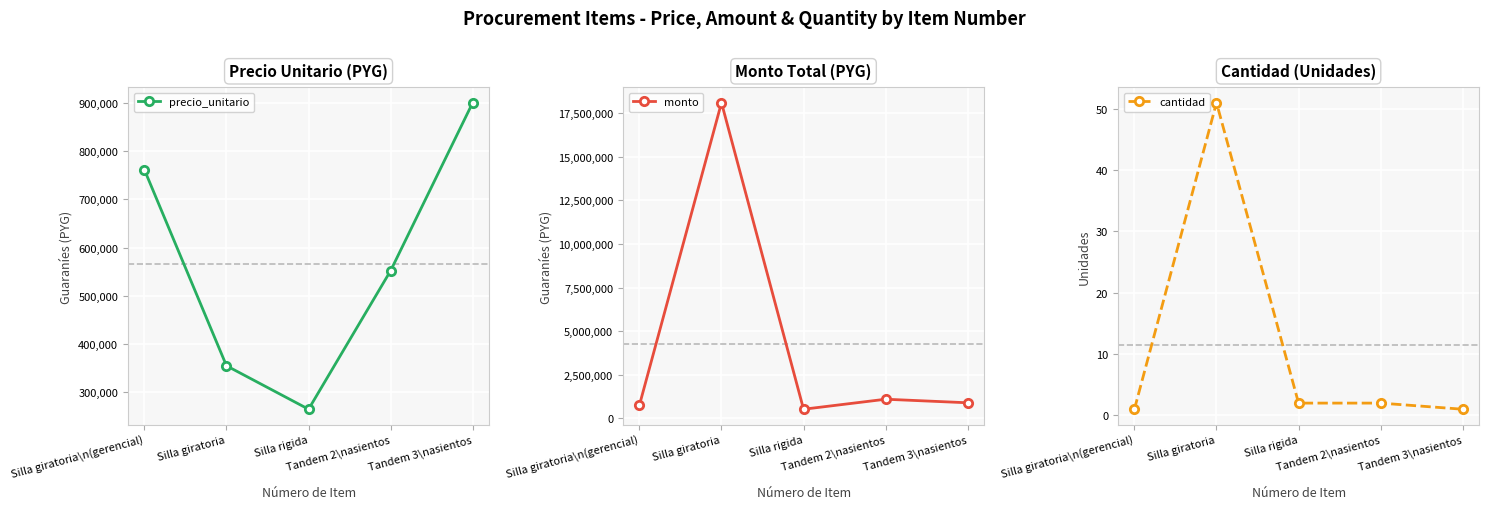

True or false: cantidad and monto intersect in this chart.

False